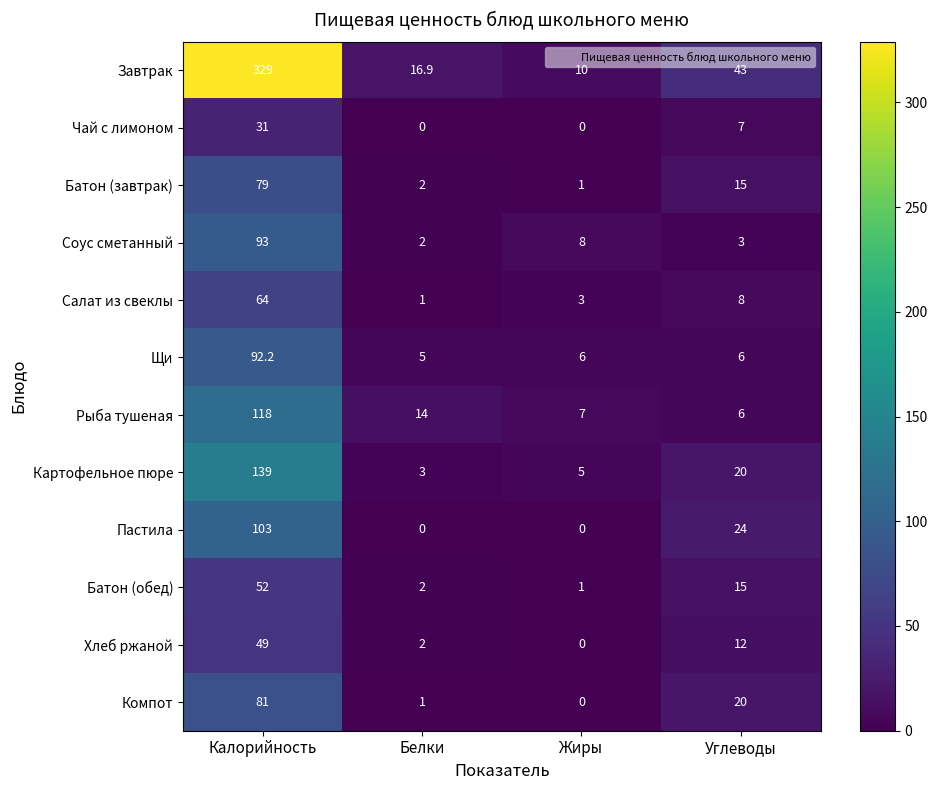

Count the number of categories in the chart.

4